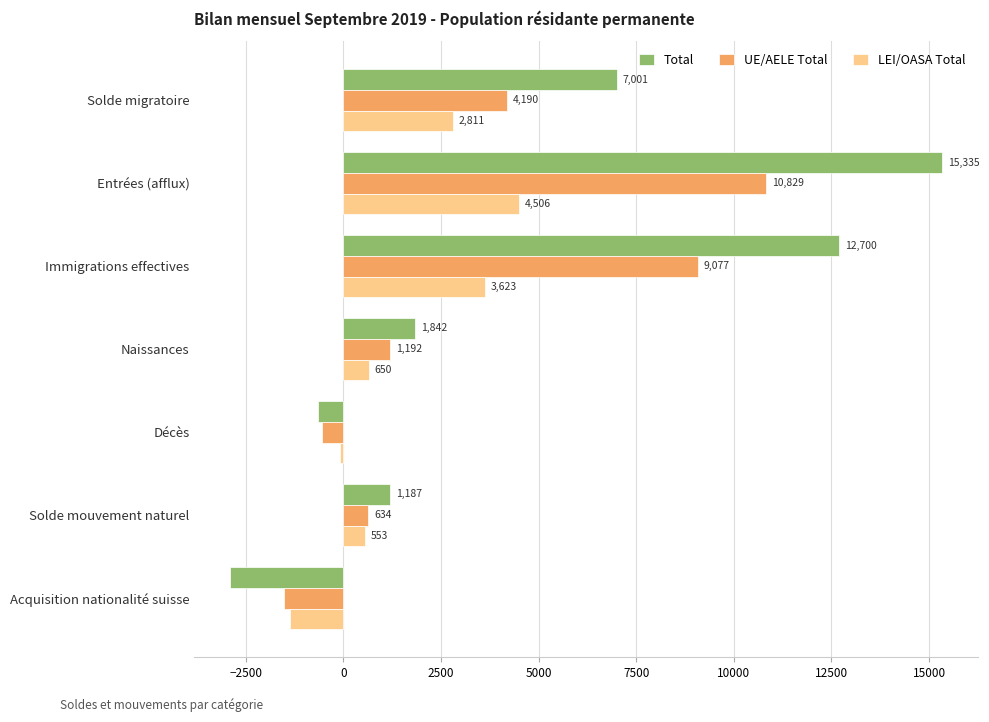

Is the value of UE/AELE Total at Solde migratoire greater than the value of LEI/OASA Total at Naissances?

Yes